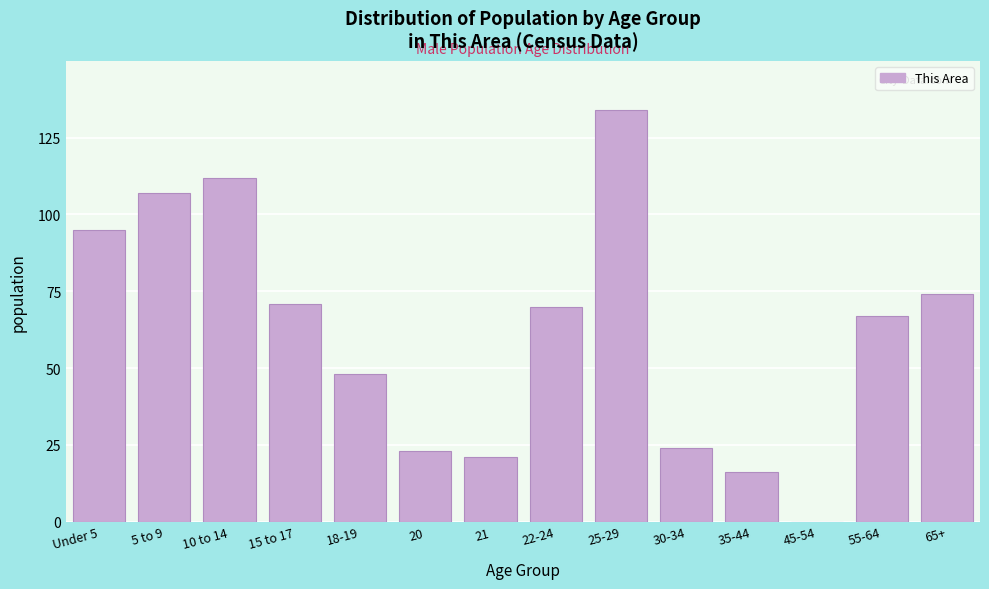

Reading left to right, what are all the values shown in this chart?

Under 5=95	5 to 9=107	10 to 14=112	15 to 17=71	18-19=48	20=23	21=21	22-24=70	25-29=134	30-34=24	35-44=16	45-54=0	55-64=67	65+=74